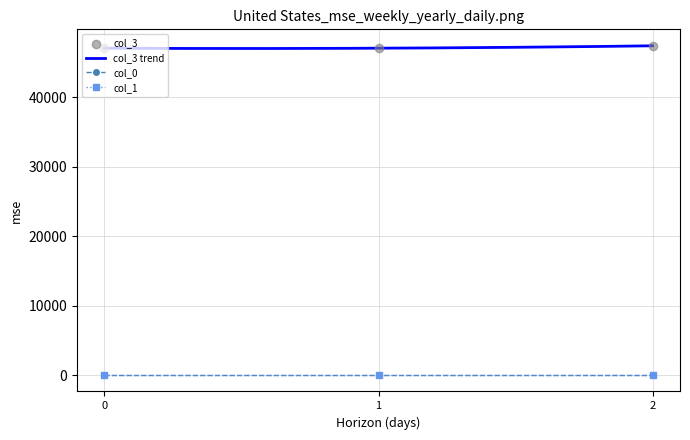

What are all the series names shown in the legend?

col_3, col_0, col_1